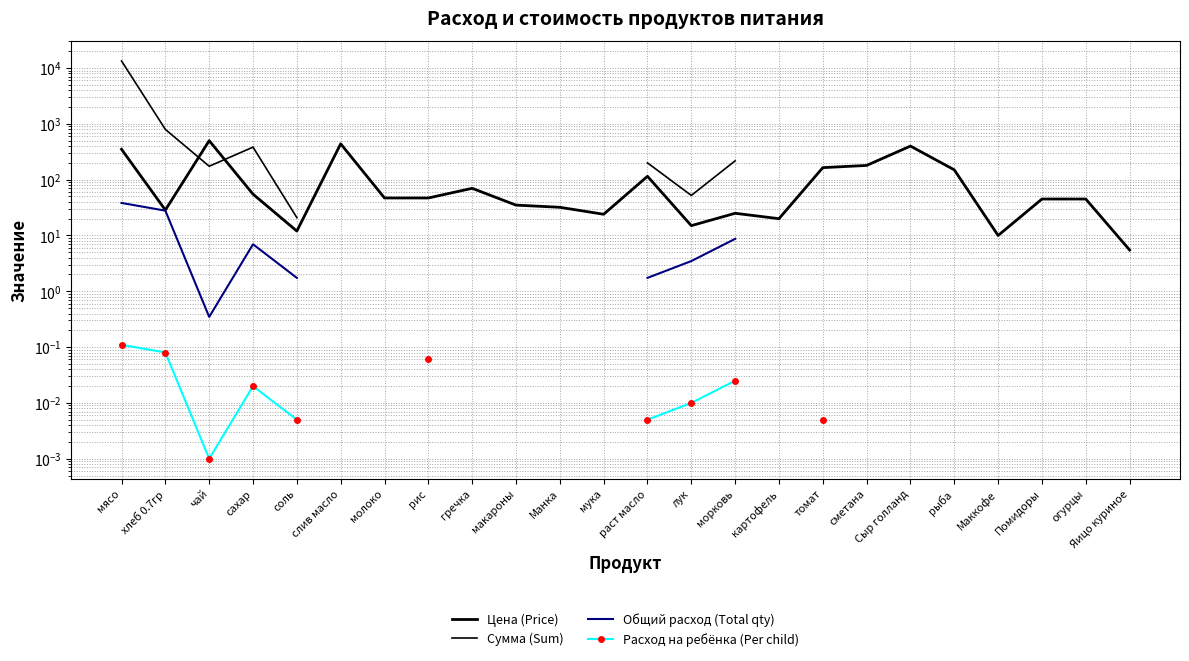

Count the number of categories in the chart.

24